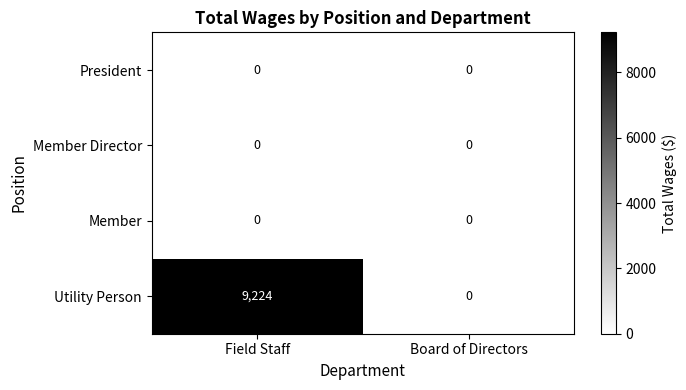

At how many categories does at least one series exceed 7265?

1